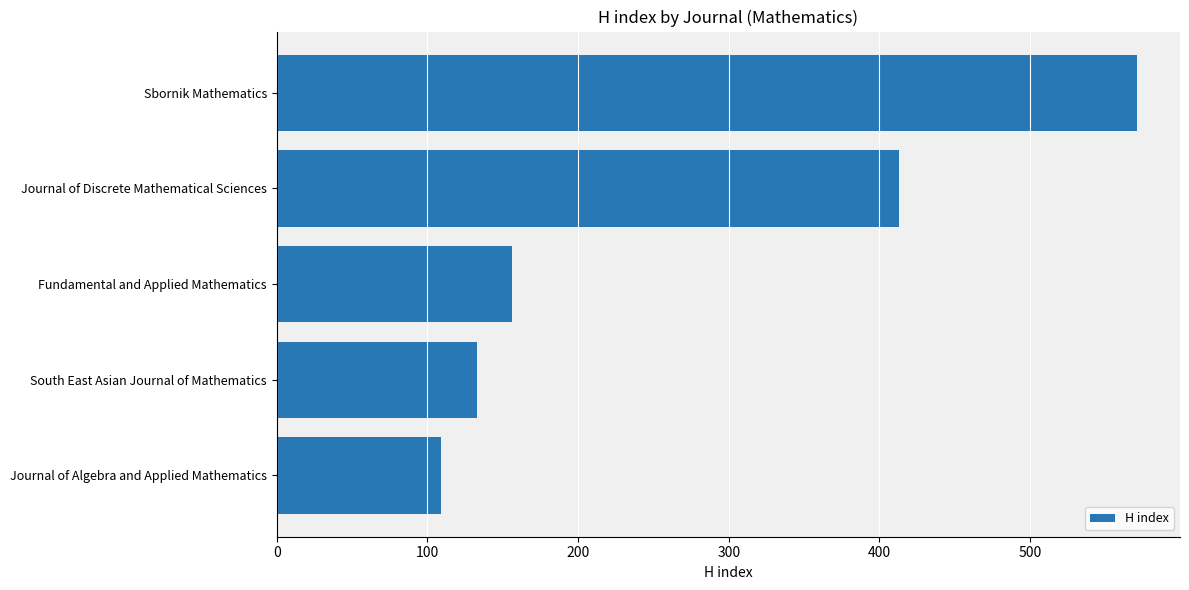

What is the greatest value displayed?

571